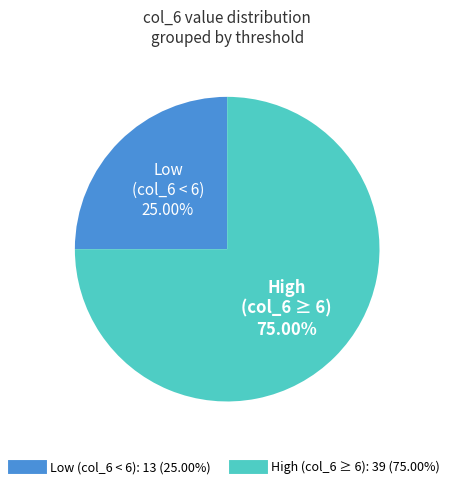

Is there a majority slice in this chart?

Yes